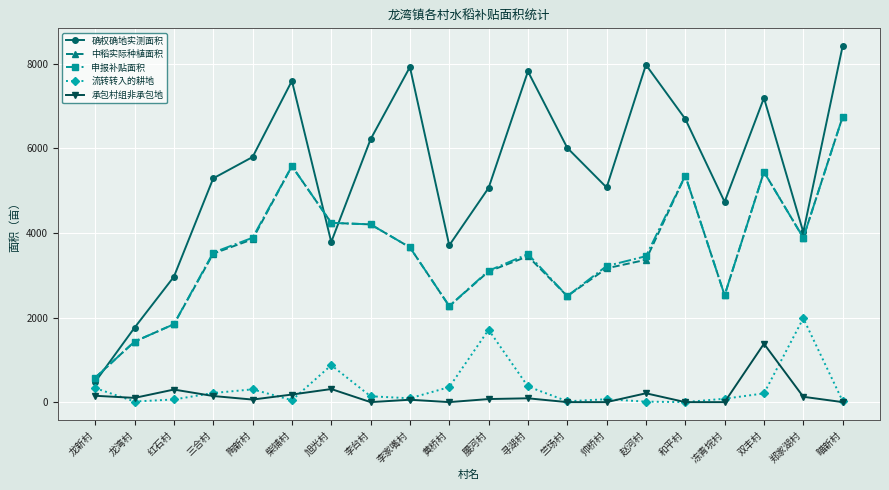

Which series has the largest range (max minus min)?

确权确地实测面积